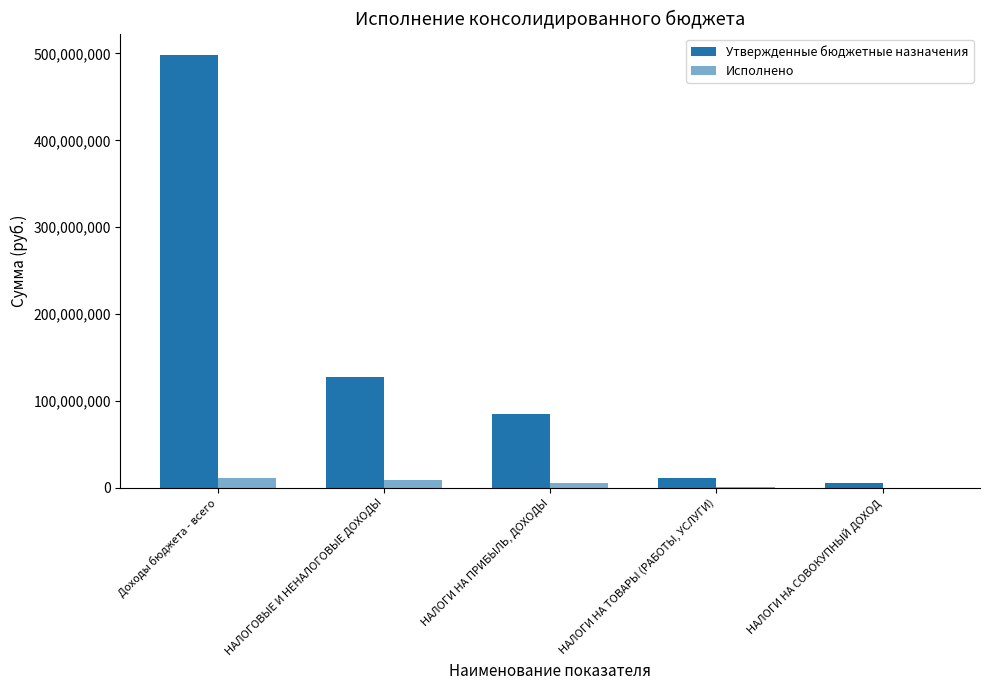

The Исполнено series shows 1141353.5 at НАЛОГИ НА ТОВАРЫ (РАБОТЫ, УСЛУГИ). True or false?

True